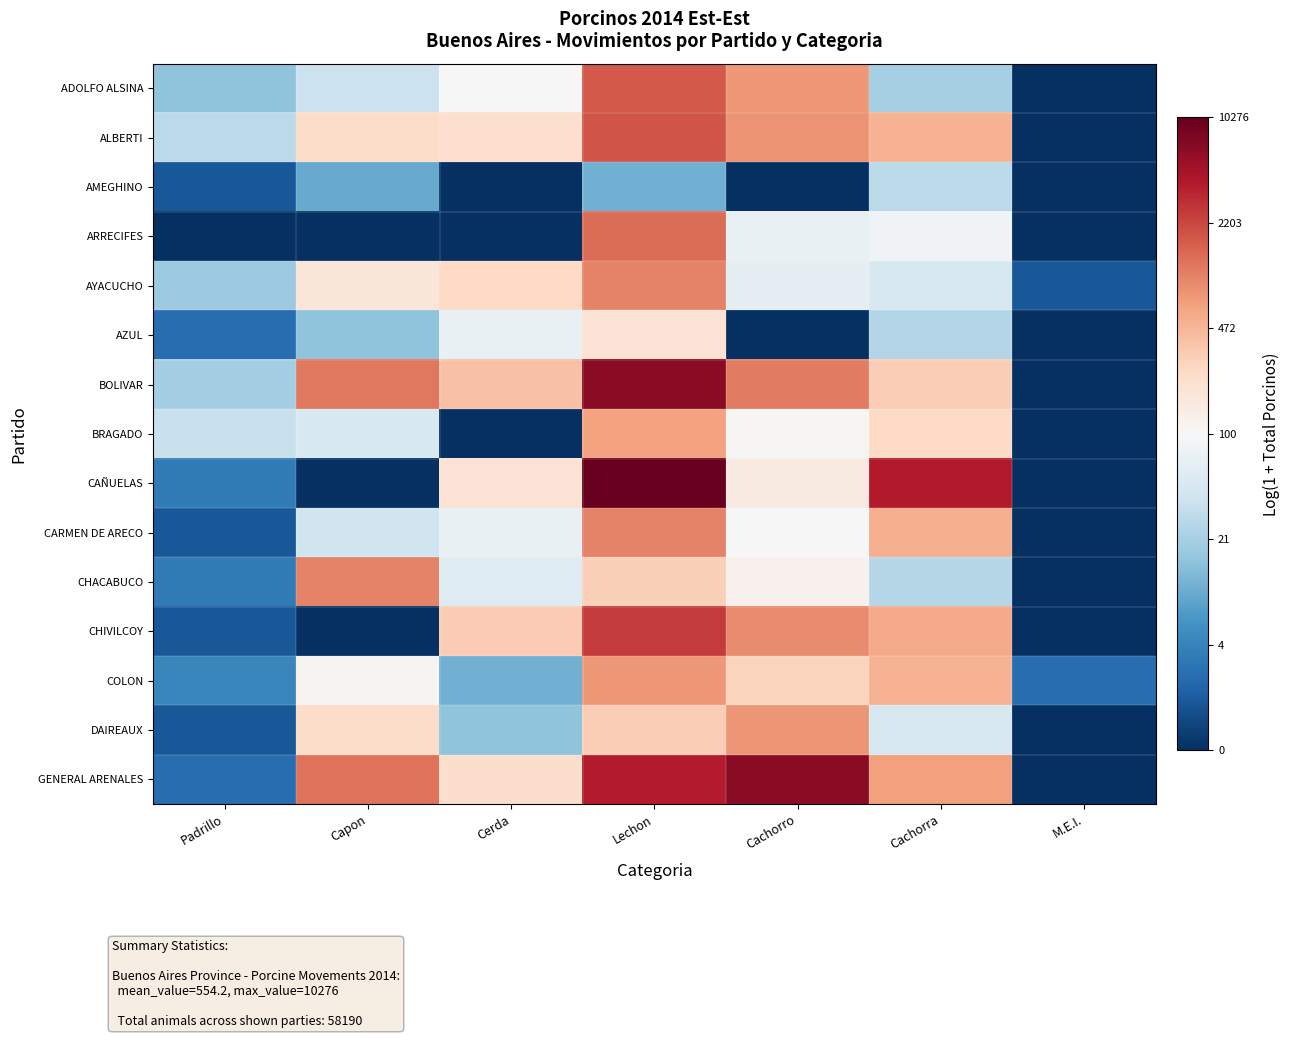

Rank the series by their maximum value, from lowest to highest.

AMEGHINO, AZUL, BRAGADO, COLON, DAIREAUX, CHACABUCO, CARMEN DE ARECO, AYACUCHO, ARRECIFES, ADOLFO ALSINA, ALBERTI, CHIVILCOY, BOLIVAR, GENERAL ARENALES, CAÑUELAS